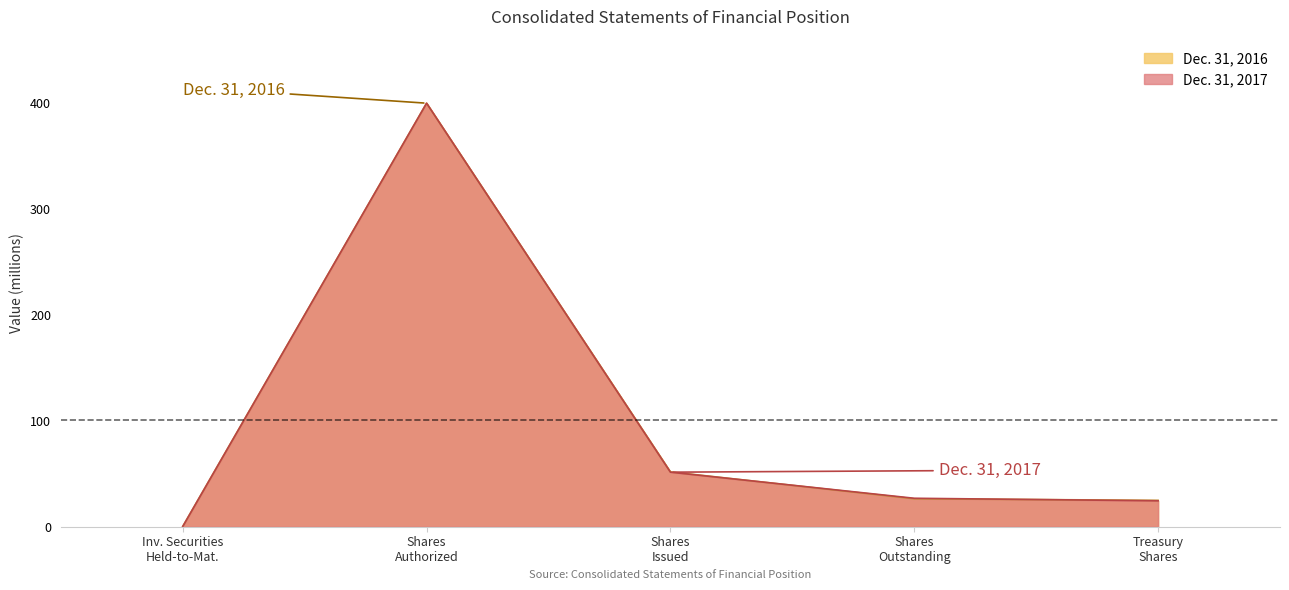

The value of Dec. 31, 2017 at Inv. Securities Held-to-Mat. is 0.1. True or false?

False